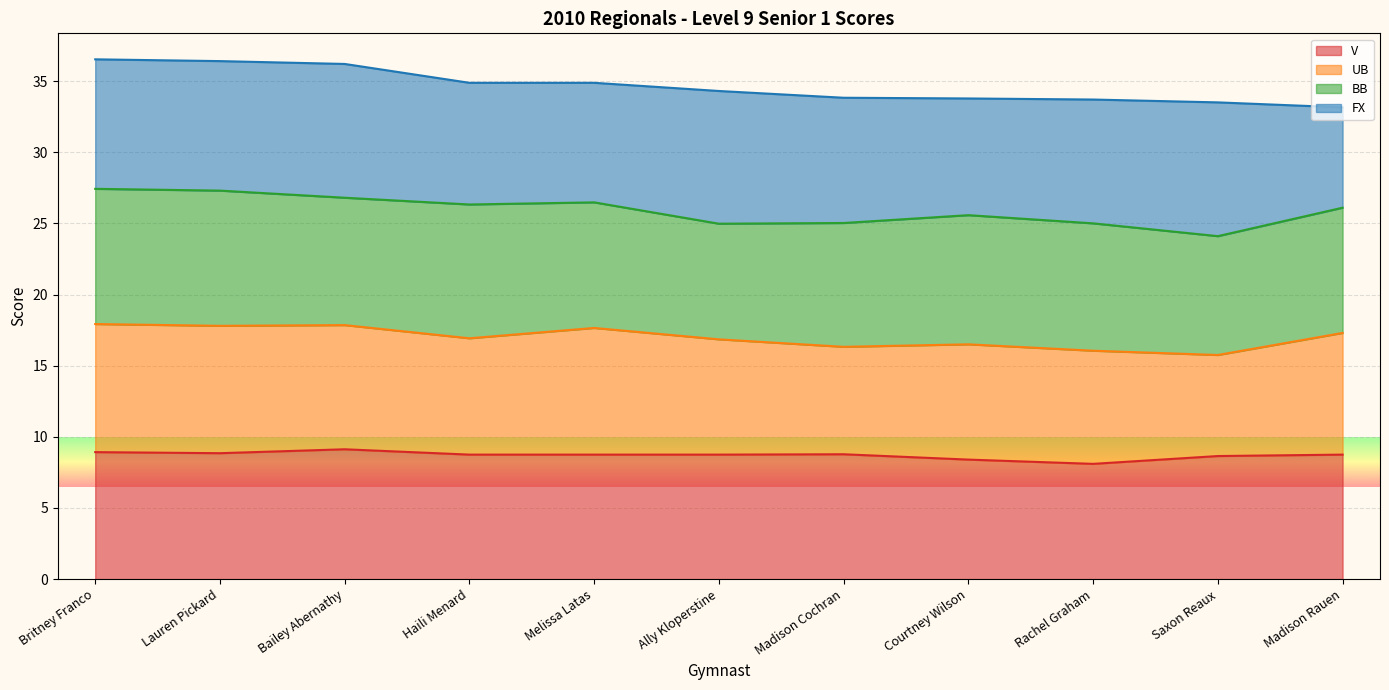

How many data points in UB are above 8?

8